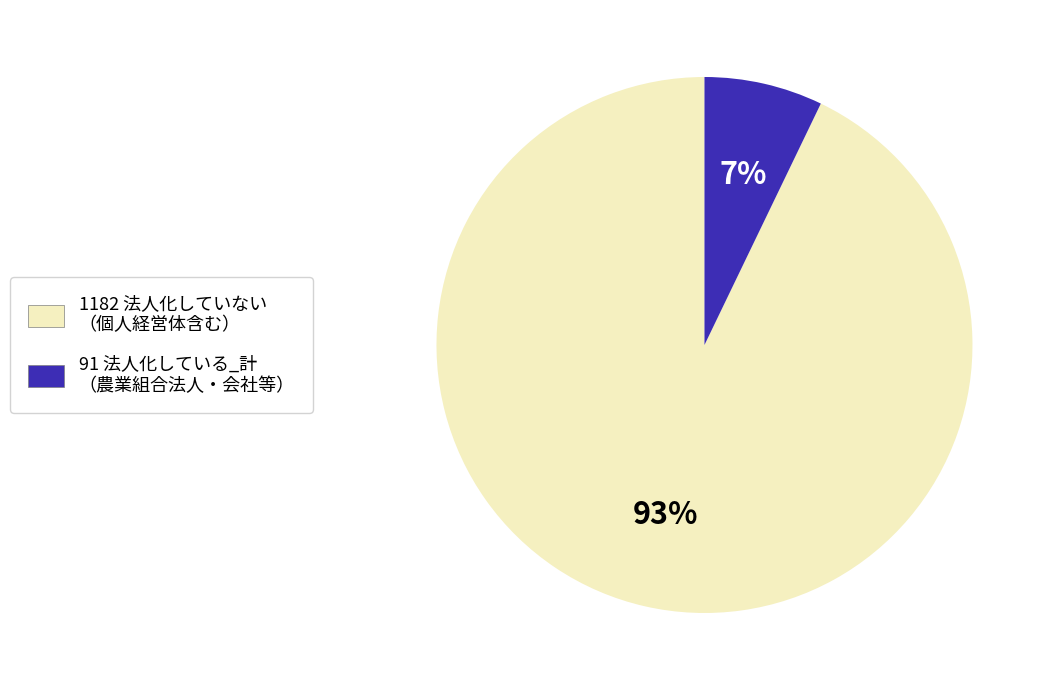

Is there a majority slice in this chart?

Yes